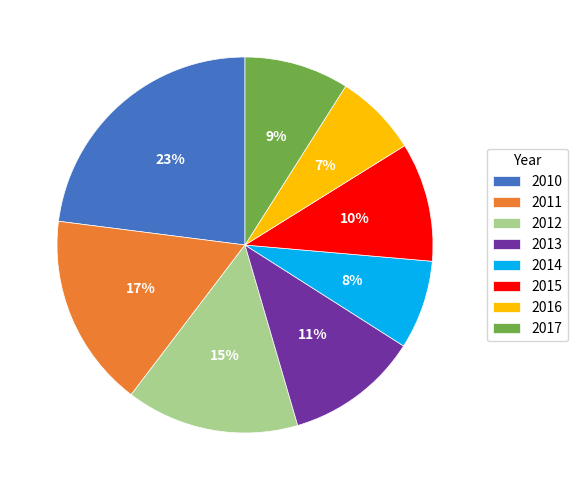

Between 2015 and 2013, which is larger?

2013